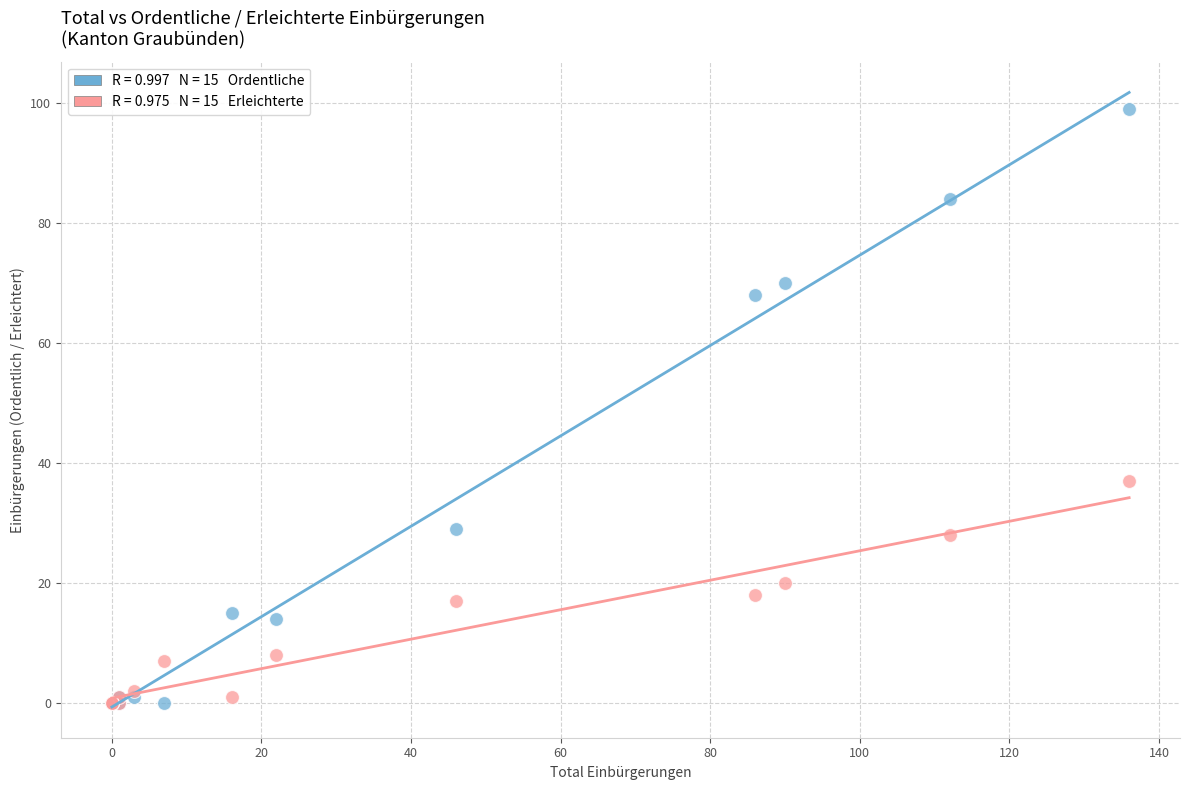

Across all series, what Y value is closest to 49?

37